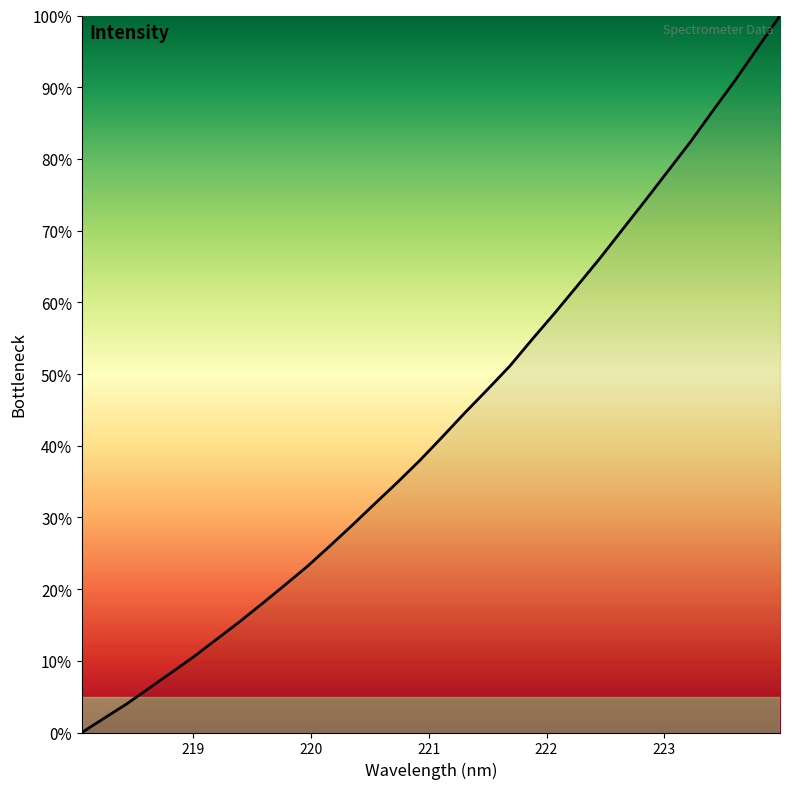

Reading left to right, extract all data points from this chart.

0.0	2.0	4.0	6.2	8.4	10.7	13.1	15.5	18.0	20.6	23.2	26.0	28.9	31.9	34.9	38.0	41.2	44.6	47.8	51.1	54.9	58.5	62.3	66.2	70.2	74.2	78.2	82.3	86.7	90.9	95.5	100.0